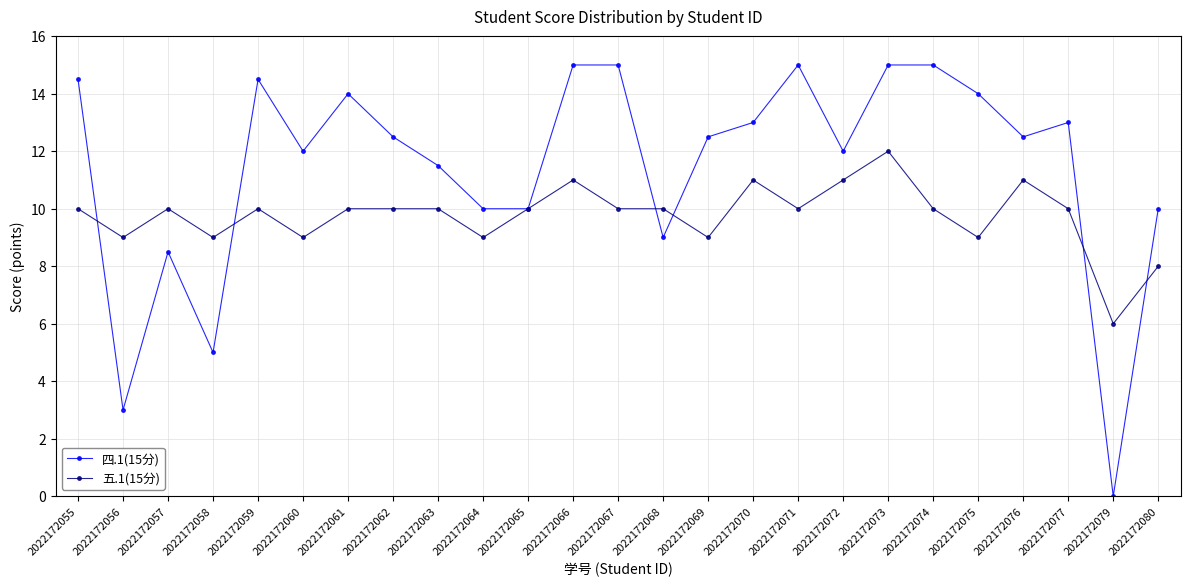

What is the greatest value displayed?

15.0